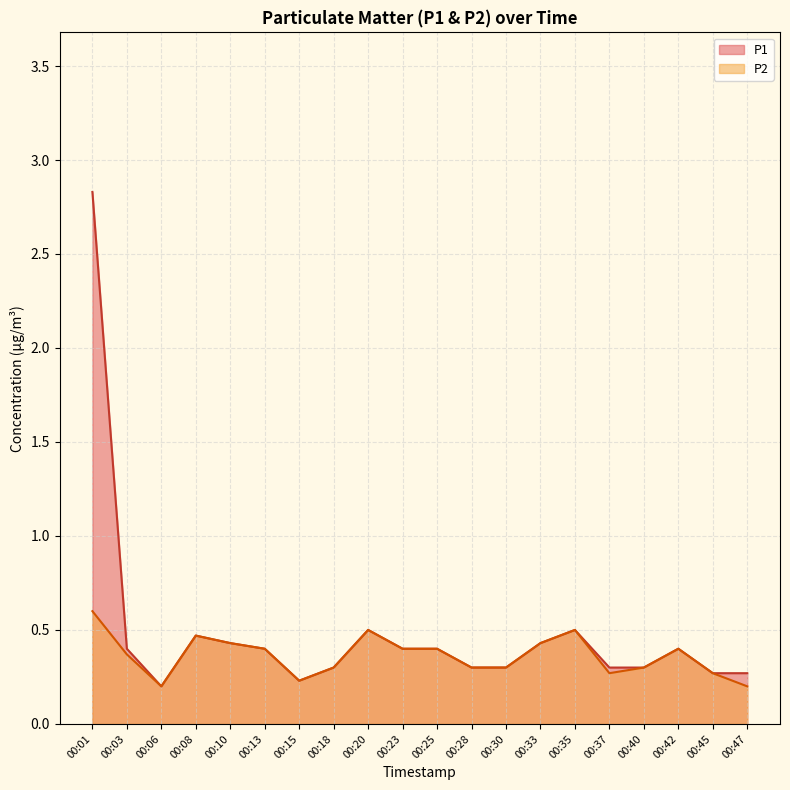

How many lines are shown in the chart?

2